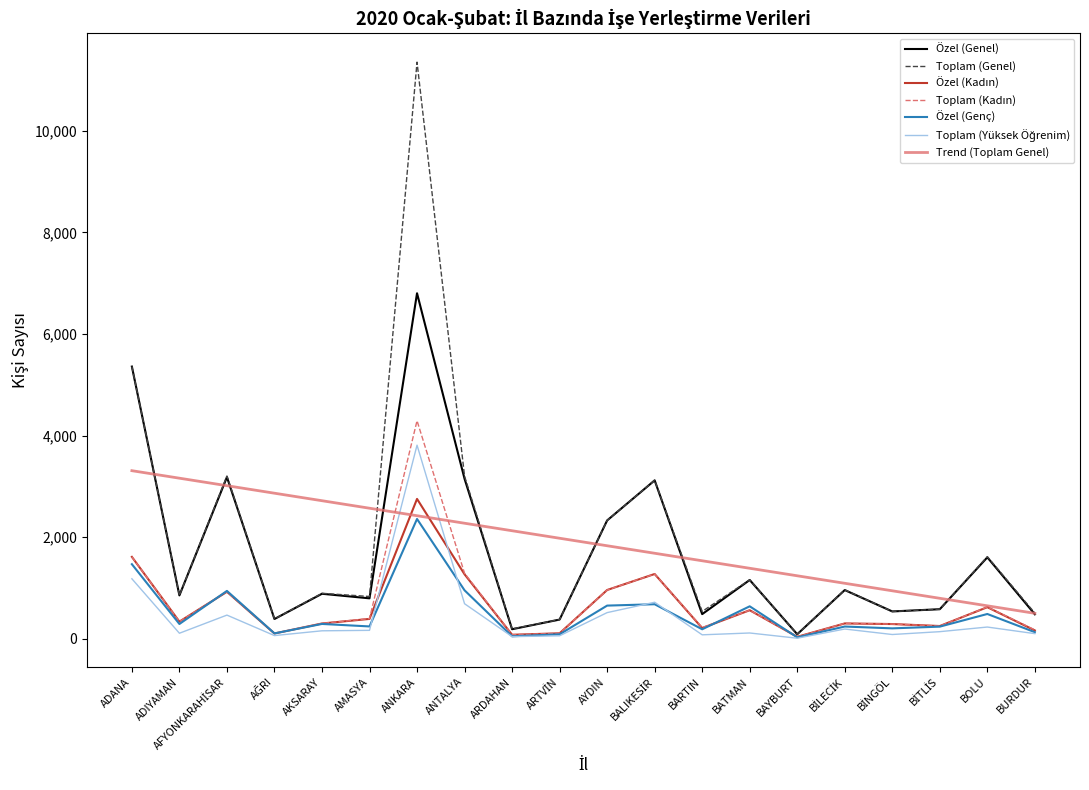

Which series has the largest range (max minus min)?

Toplam (Genel)